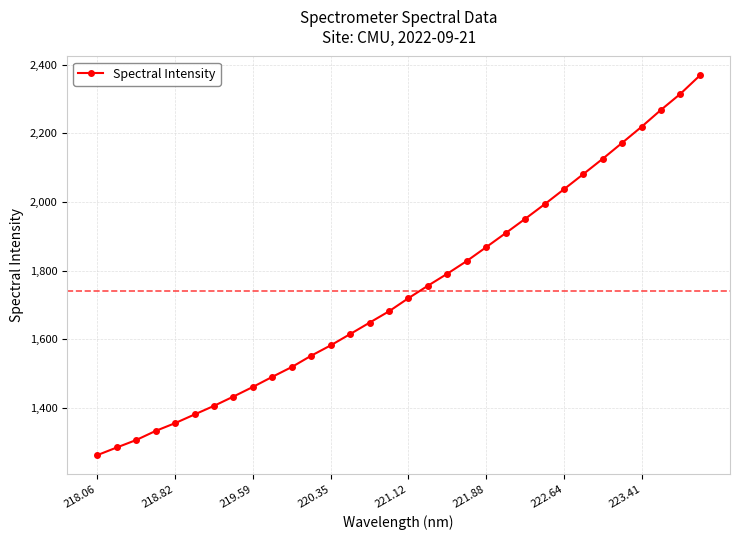

True or false: there are more than 2 points higher than both neighbors.

False